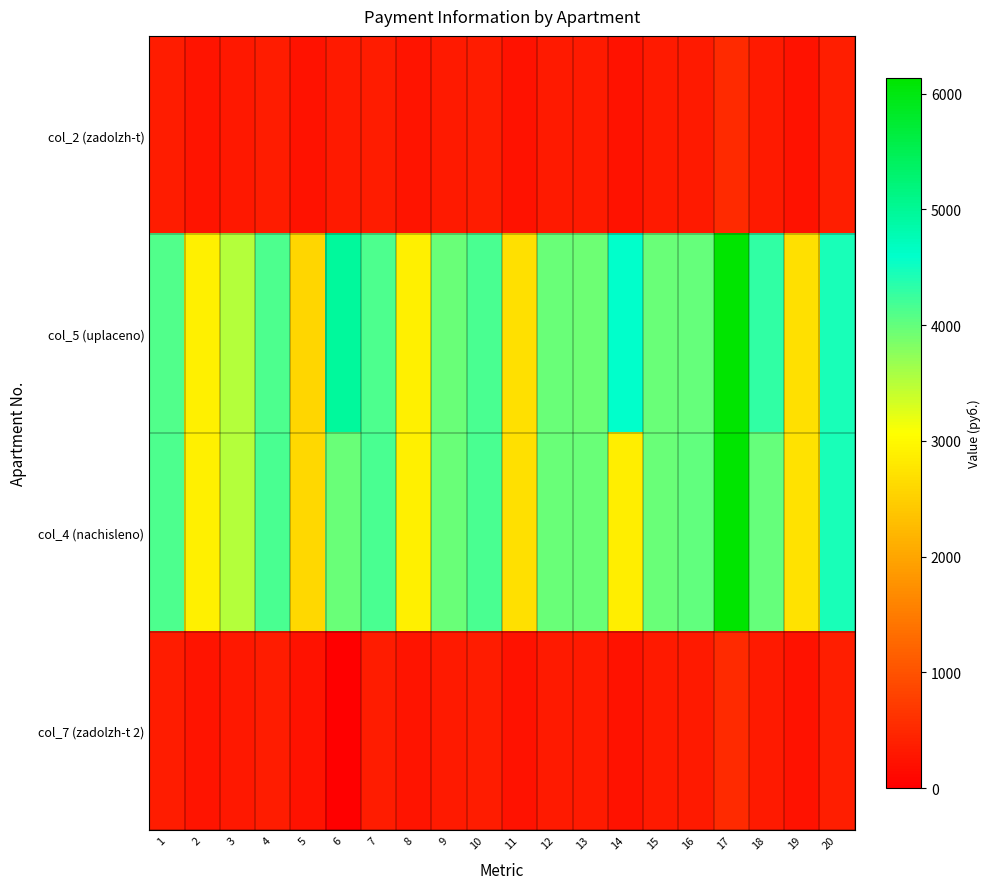

Which series changed the most between 13 and 15?

col_4 (nachisleno)